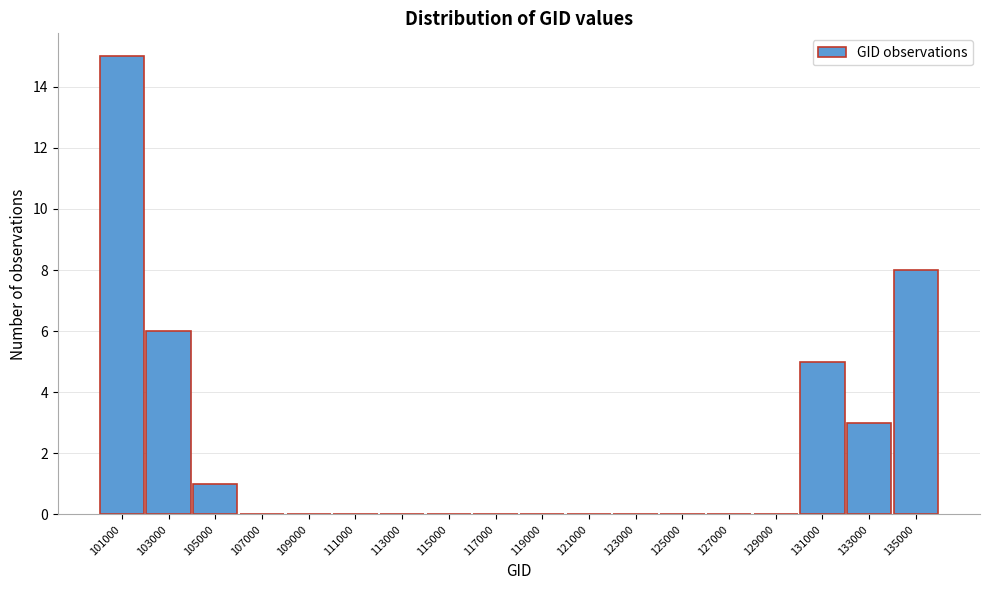

Reading left to right, what are all the values shown in this chart?

101000=15	103000=6	105000=1	107000=0	109000=0	111000=0	113000=0	115000=0	117000=0	119000=0	121000=0	123000=0	125000=0	127000=0	129000=0	131000=5	133000=3	135000=8